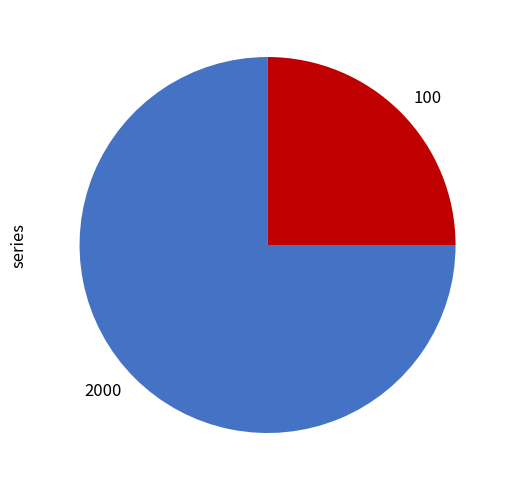

Combined, do 2000 and 100 account for over 50%?

Yes